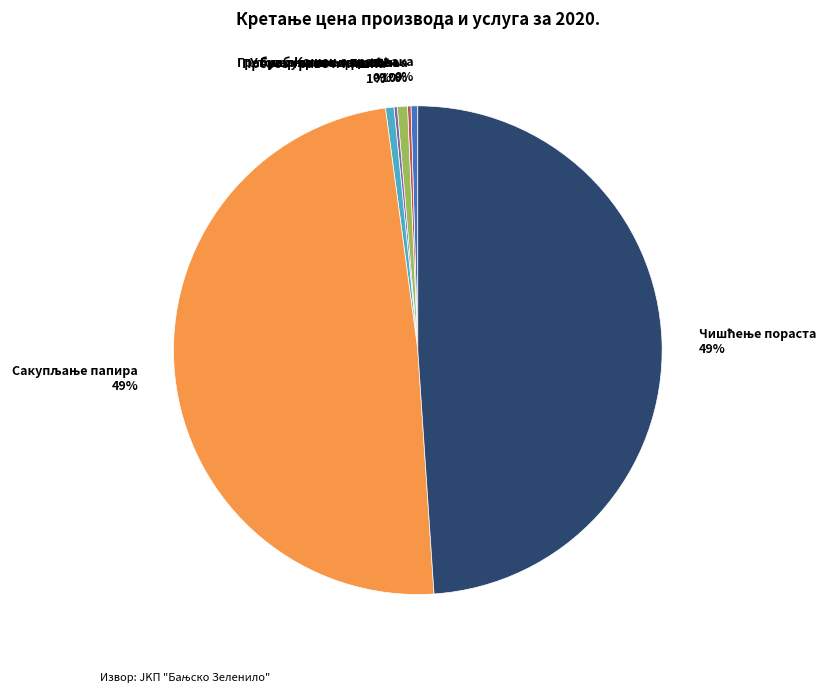

To the nearest percent, what is the average slice percentage?

14%